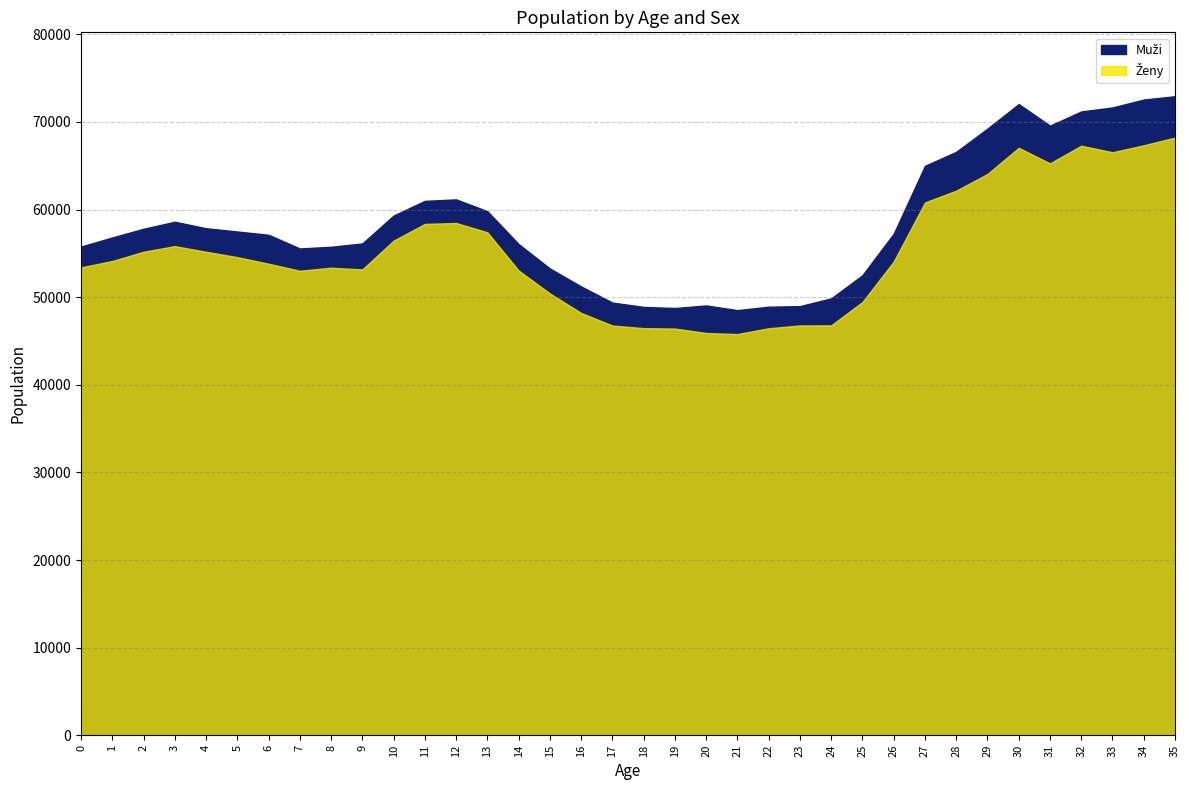

What are all the series names shown in the legend?

Muži, Ženy